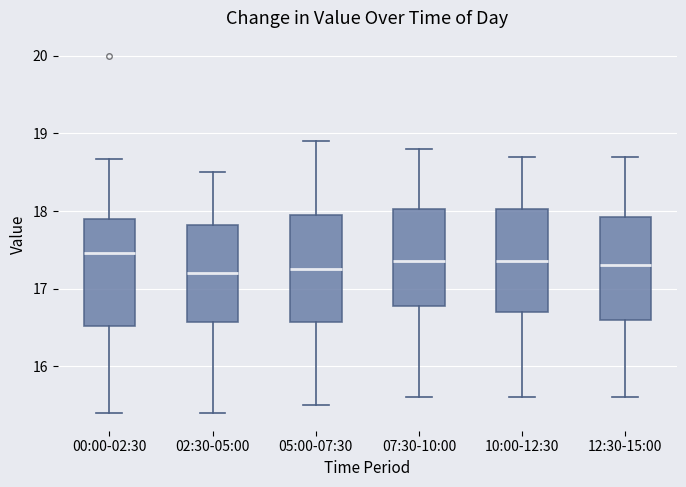

Reading left to right, read every box against the y-axis: the position of its median line, the range the box covers, and the ends of its whiskers. The values are not printed on the chart, so give them approximately, as read against the axis.

00:00-02:30: median 17.5, box 16.5 to 17.9, whiskers 15.4 to 18.7
02:30-05:00: median 17.2, box 16.6 to 17.8, whiskers 15.4 to 18.5
05:00-07:30: median 17.3, box 16.6 to 18.0, whiskers 15.5 to 18.9
07:30-10:00: median 17.4, box 16.8 to 18.0, whiskers 15.6 to 18.8
10:00-12:30: median 17.4, box 16.7 to 18.0, whiskers 15.6 to 18.7
12:30-15:00: median 17.3, box 16.6 to 17.9, whiskers 15.6 to 18.7